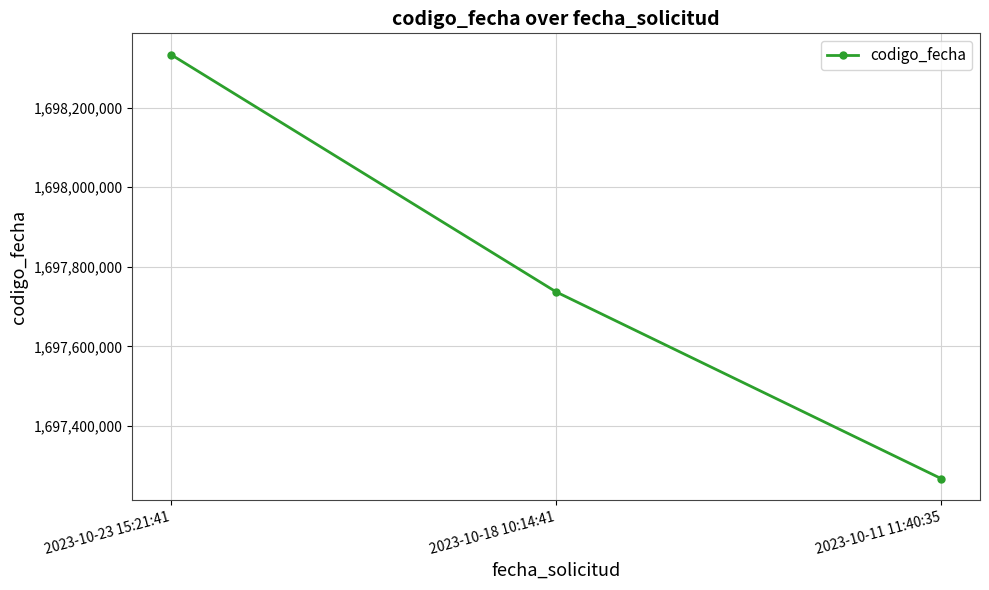

What is the value of the 3rd point from the left?

1697267919